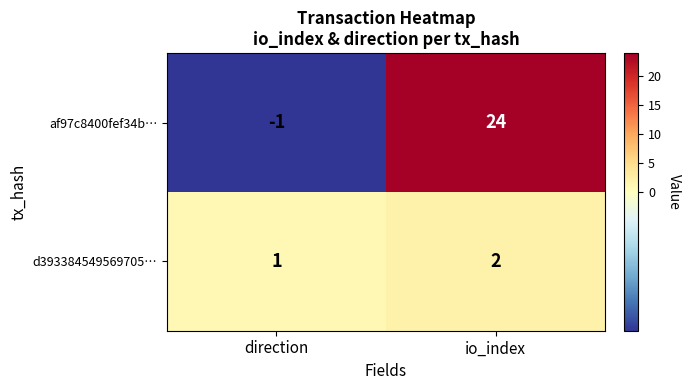

Is it true that af97c8400fef34b… equals 0 at direction?

False